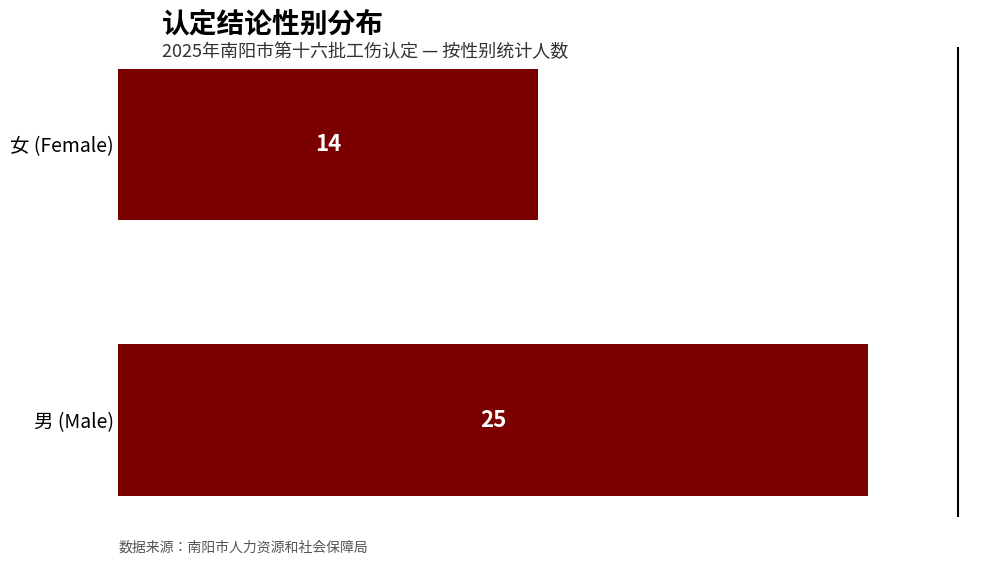

Are the bars grouped side by side (vs. stacked)?

No